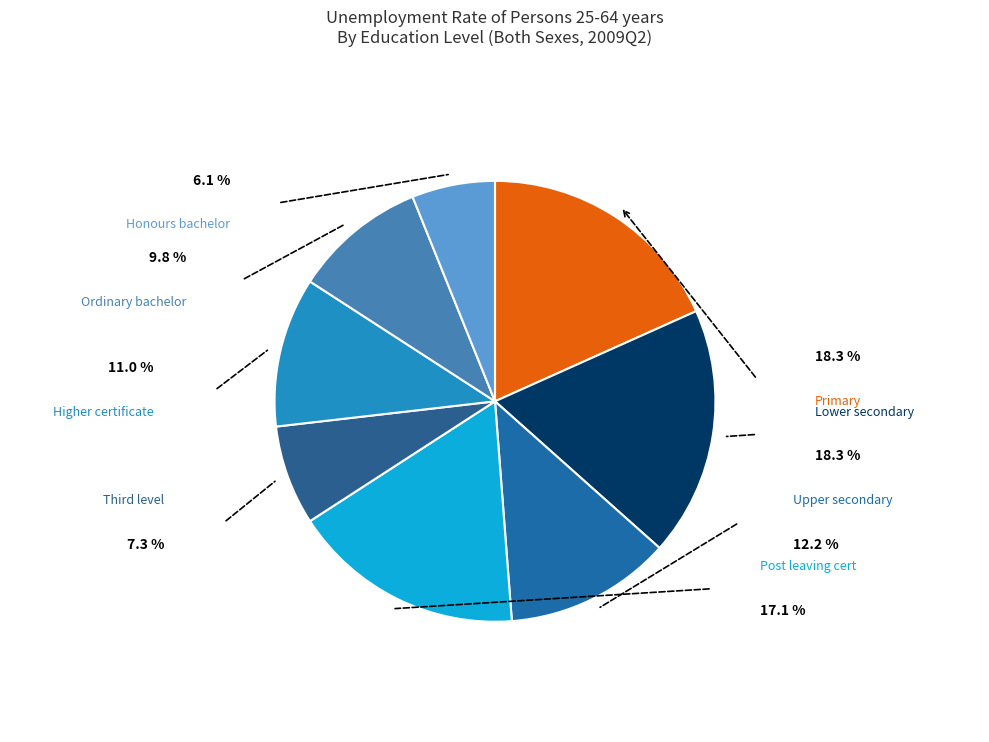

What is the ratio of the value at Primary to the value at Post leaving cert?

1.1